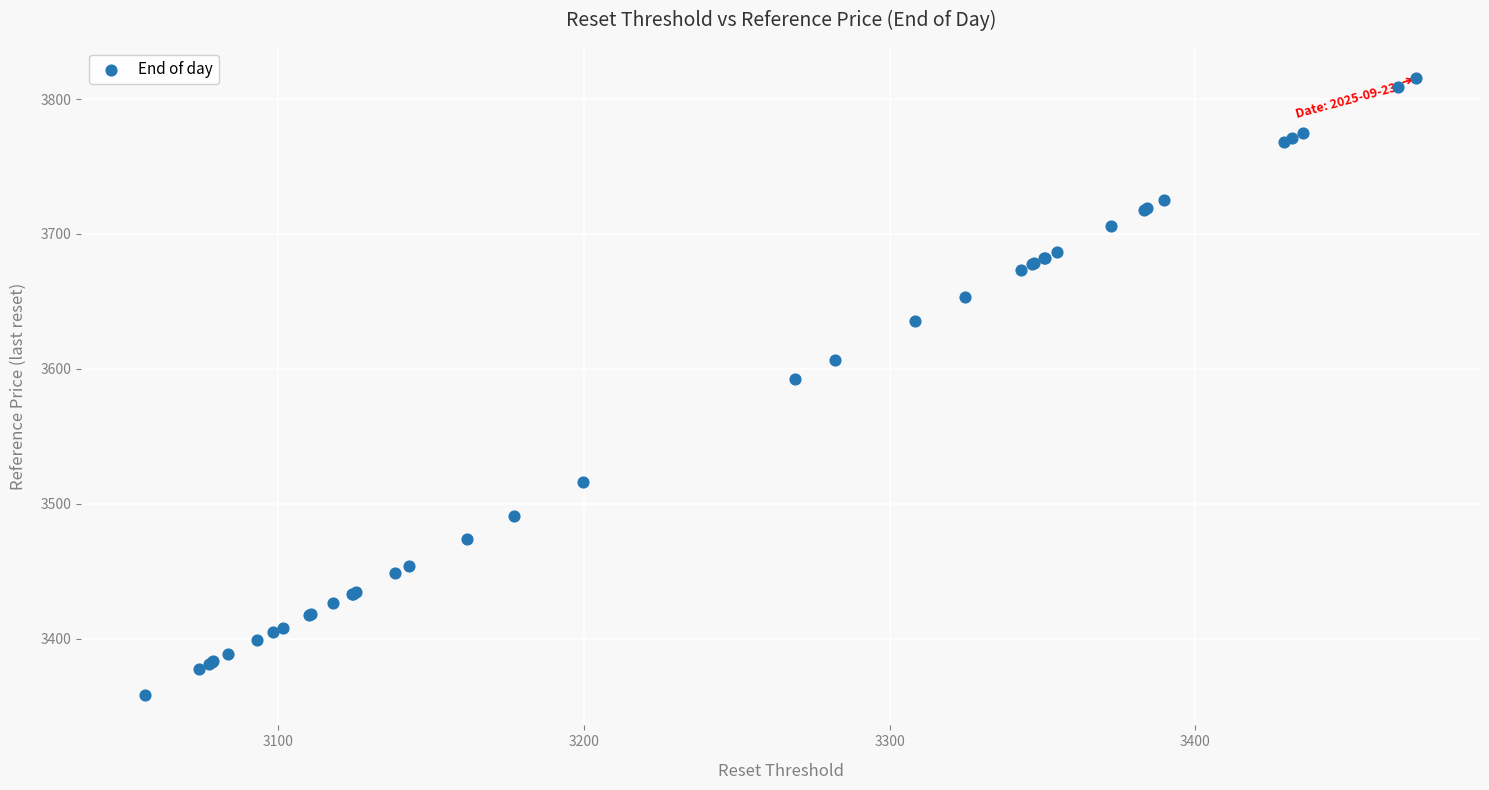

What Y value in the scatter plot is closest to 3587?

3592.2